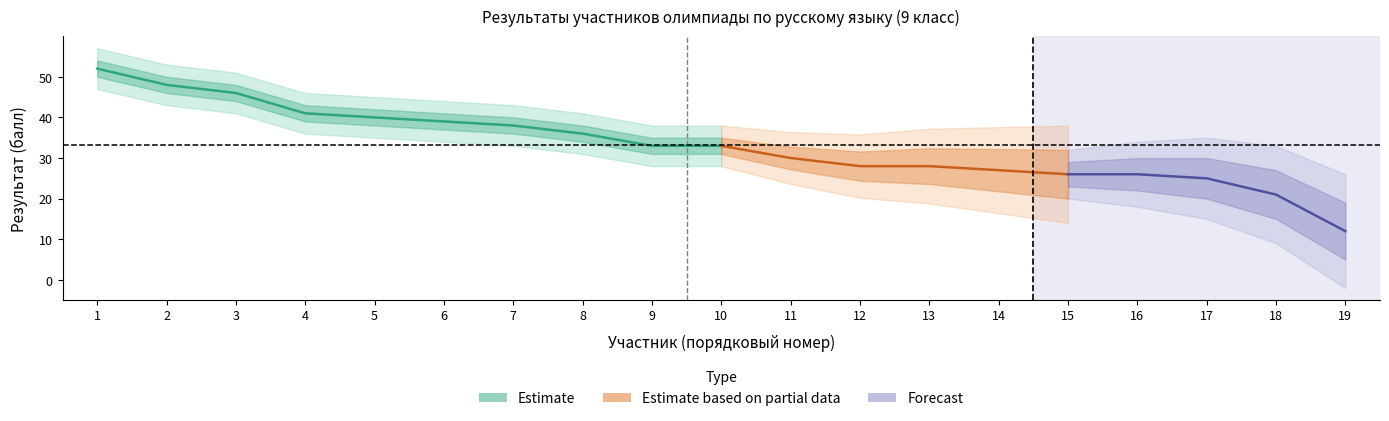

At which category is the sum across all series the highest?

1